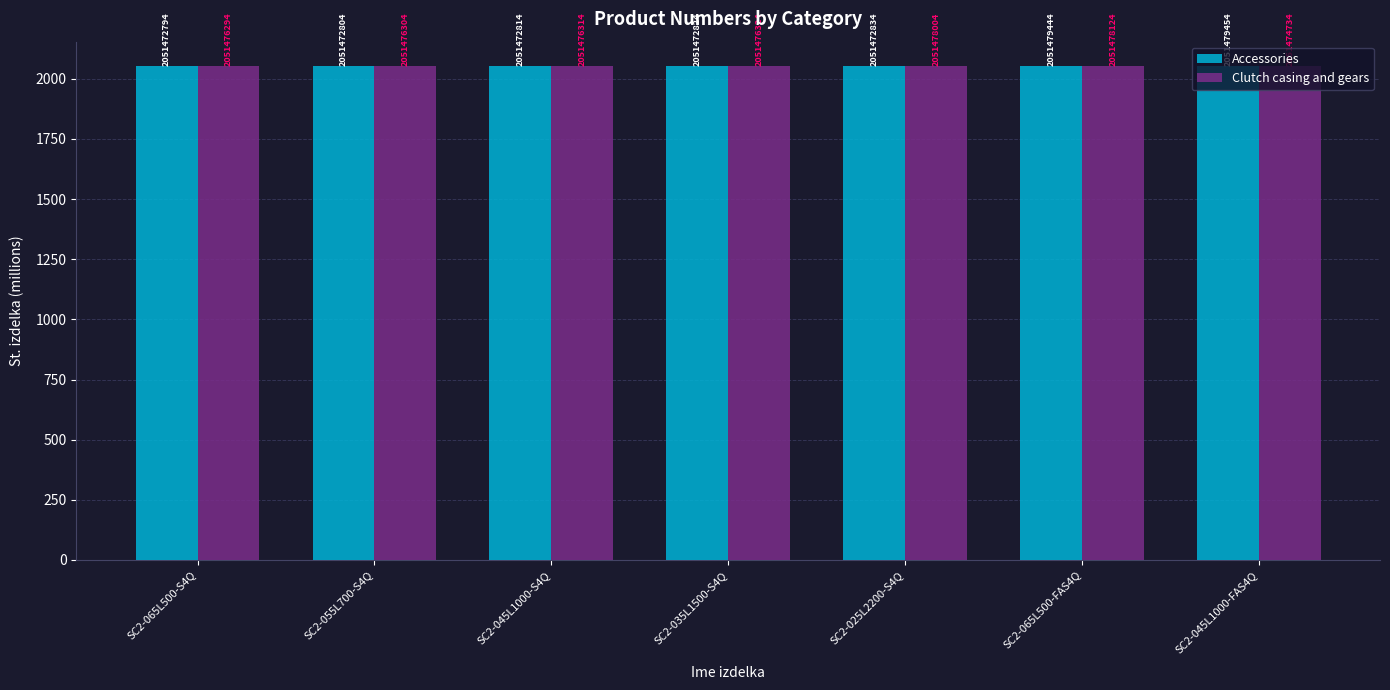

How many Accessories values are between 2051 and 2052?

7